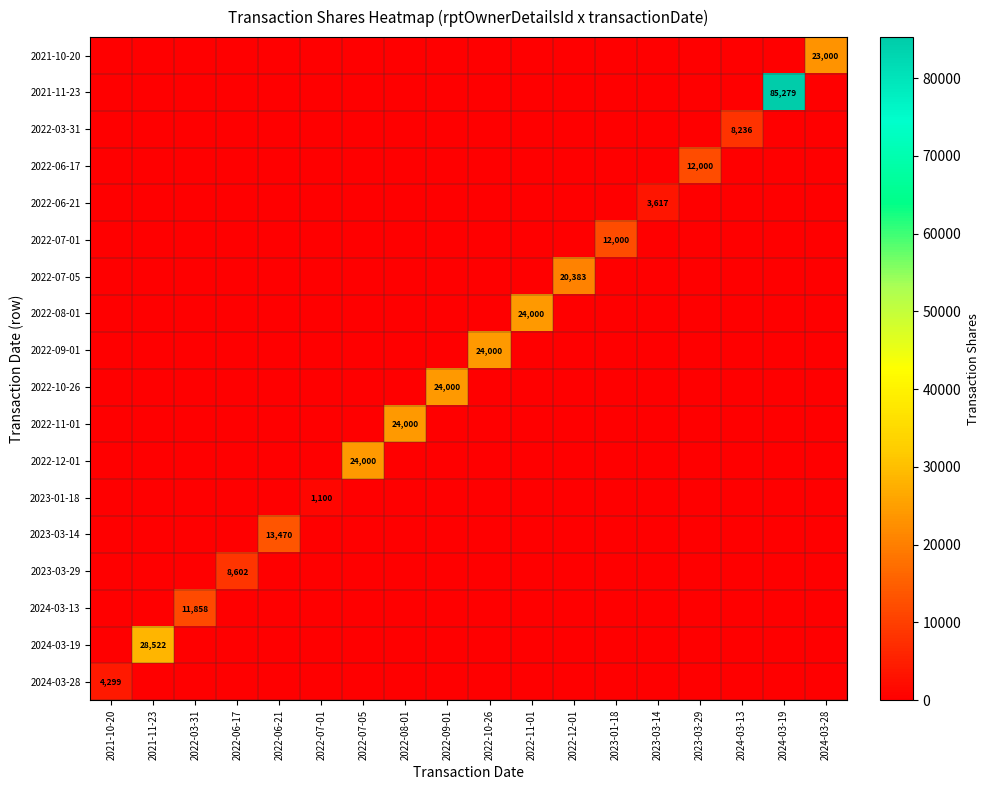

The 2022-06-17 series shows 12000 at 2023-03-29. True or false?

True